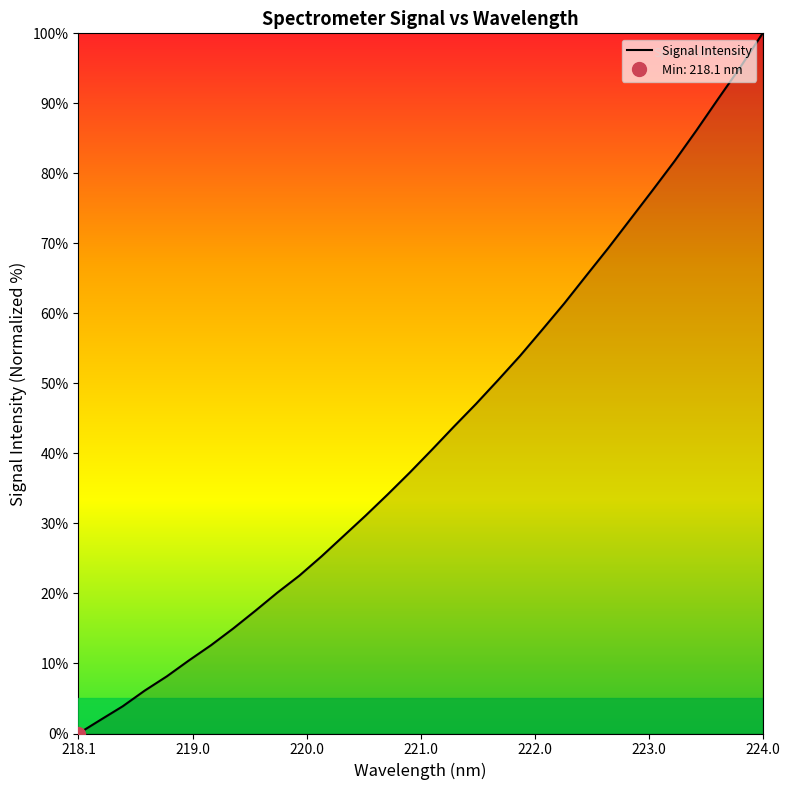

Is it true that Signal Intensity equals 100.0 at 224.0?

True